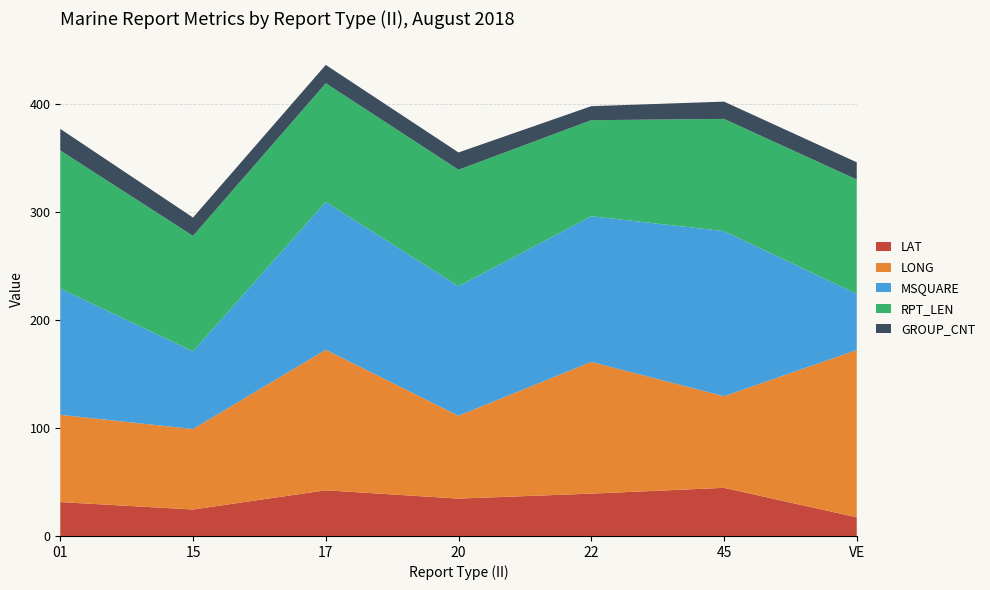

Reading left to right, transcribe all the data shown in this chart.

LAT: 31.4	24.5	42.4	34.6	39.2	44.6	17.3
LONG: 80.9	74.6	130.2	76.8	122.1	84.9	155.1
MSQUARE: 117.0	72.0	137.0	120.0	135.0	153.0	52.0
RPT_LEN: 128.0	107.0	110.0	108.0	89.0	104.0	106.0
GROUP_CNT: 20.0	17.0	17.0	16.0	13.0	16.0	16.0